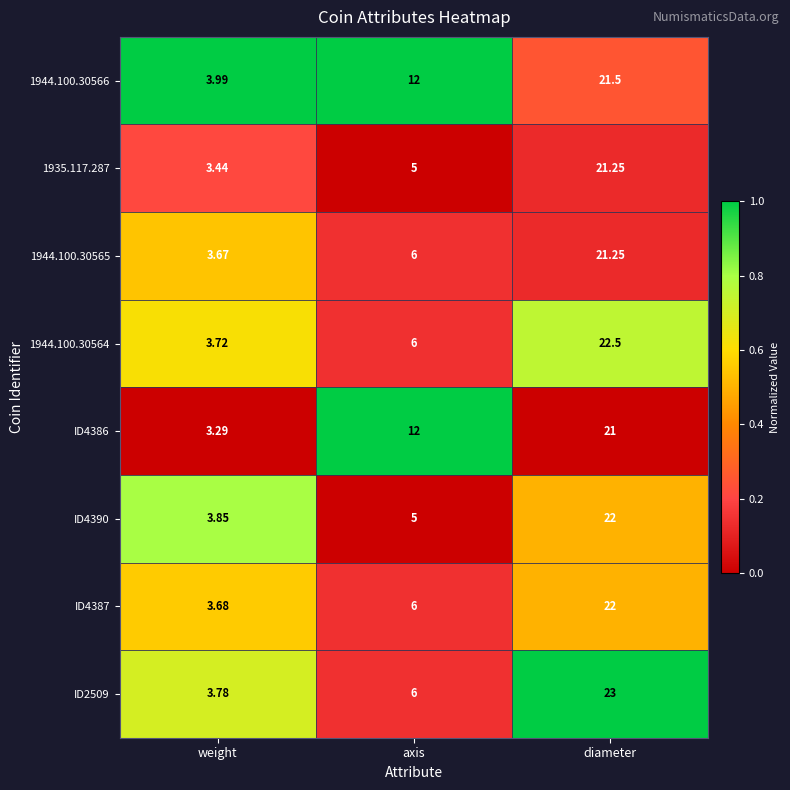

At which label does 1944.100.30566 reach its minimum?

weight